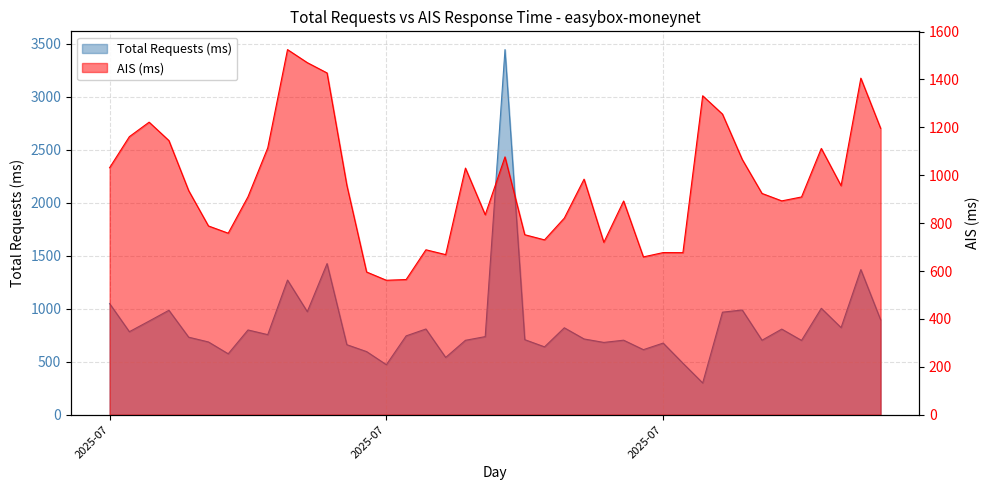

Reading left to right, what are all the values shown in this chart?

Total Requests (ms): 1049.7	784.0	884.3	986.2	732.2	687.2	575.5	800.4	756.3	1271.4	973.3	1427.0	661.4	596.2	472.6	744.6	809.5	541.2	702.9	737.6	3447.1	708.9	640.9	820.9	715.4	682.7	703.9	614.4	676.5	486.4	300.2	968.2	988.9	703.3	808.5	701.8	1004.8	822.7	1370.4	896.1
AIS (ms): 1031.2	1161.0	1221.5	1144.8	935.8	788.2	758.0	910.0	1114.2	1524.5	1470.0	1427.0	958.8	596.0	561.5	564.5	688.8	668.5	1029.8	835.0	1076.5	751.6	730.1	820.9	983.6	719.8	892.4	659.0	677.0	676.8	1331.8	1255.2	1066.0	924.0	892.9	909.2	1111.9	956.3	1405.2	1195.9